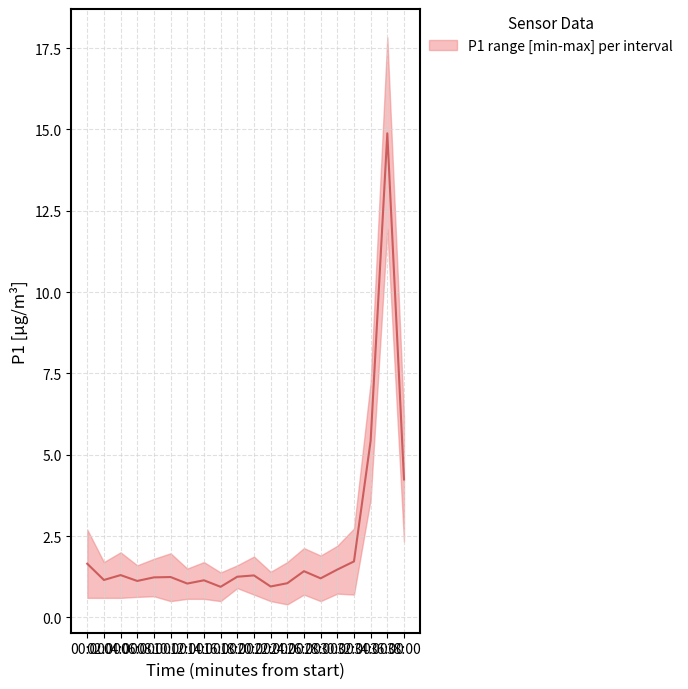

What is the value of the 20th point from the left?

4.2